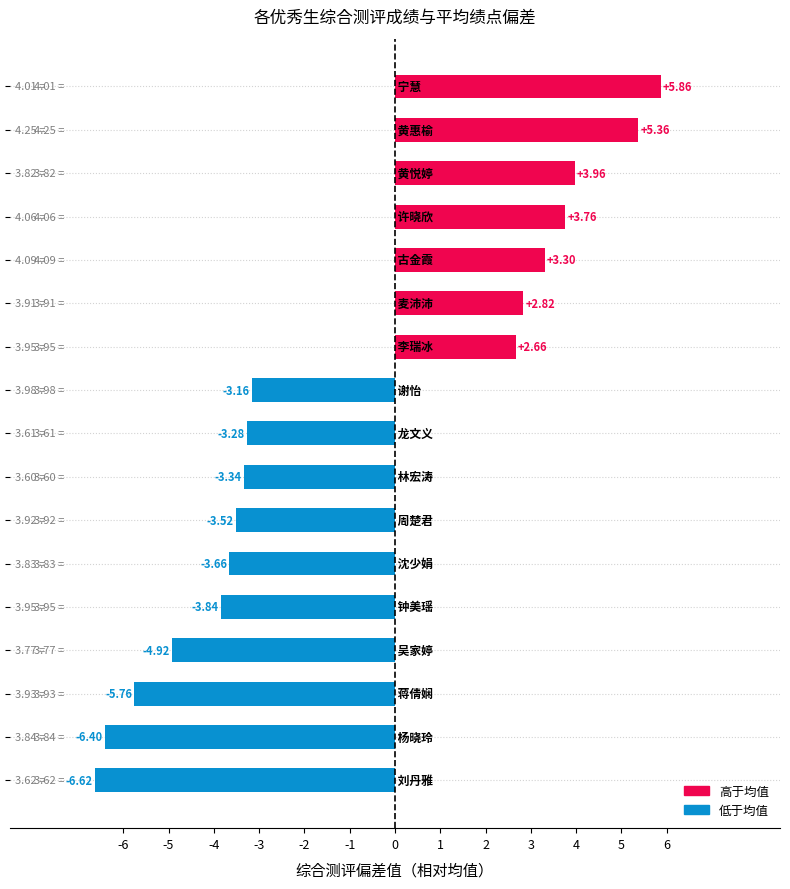

What is the difference between the maximum and second lowest values?

12.3